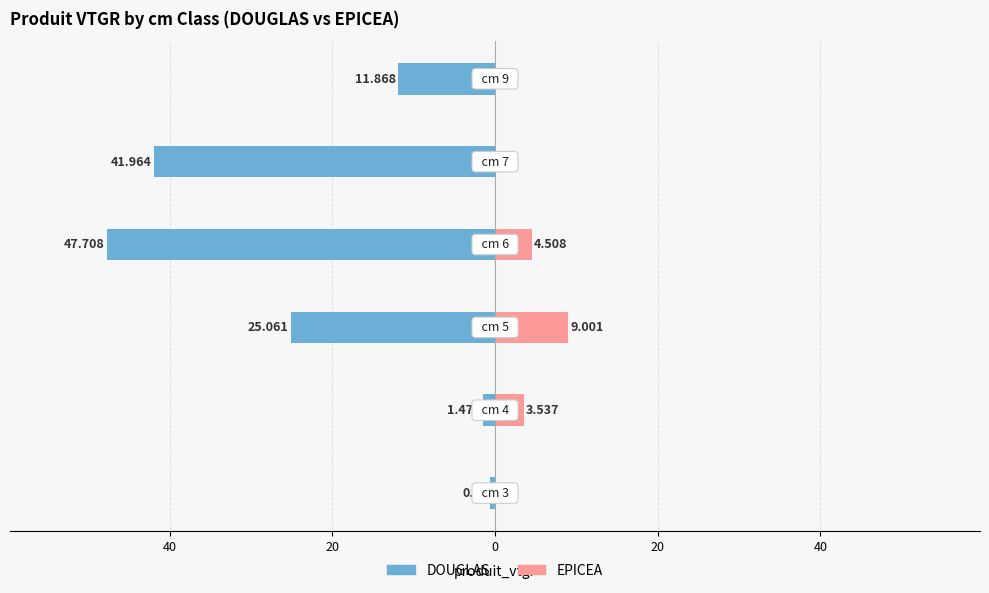

Which series changed the most between 40 and 20?

DOUGLAS